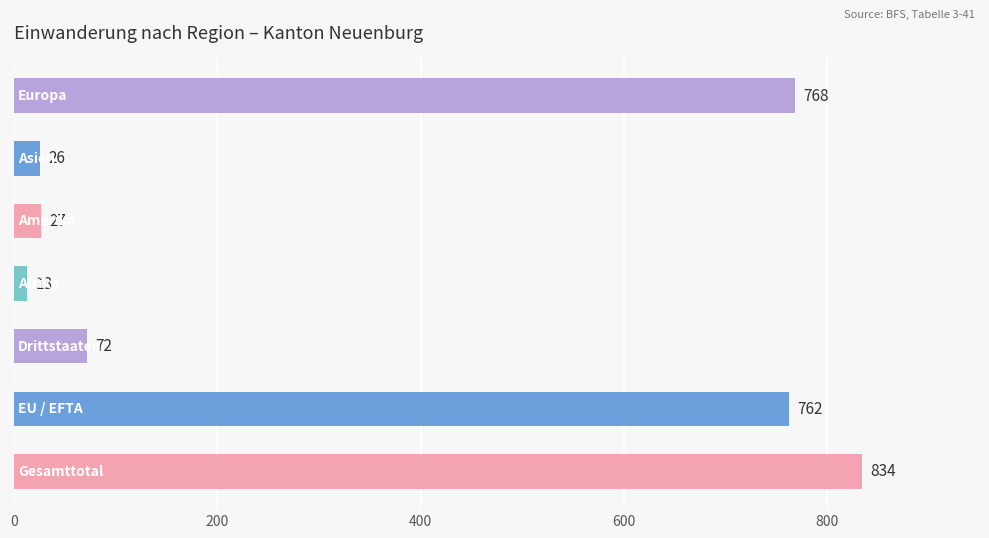

Reading top to bottom, extract all data points from this chart.

768	26	27	13	72	762	834